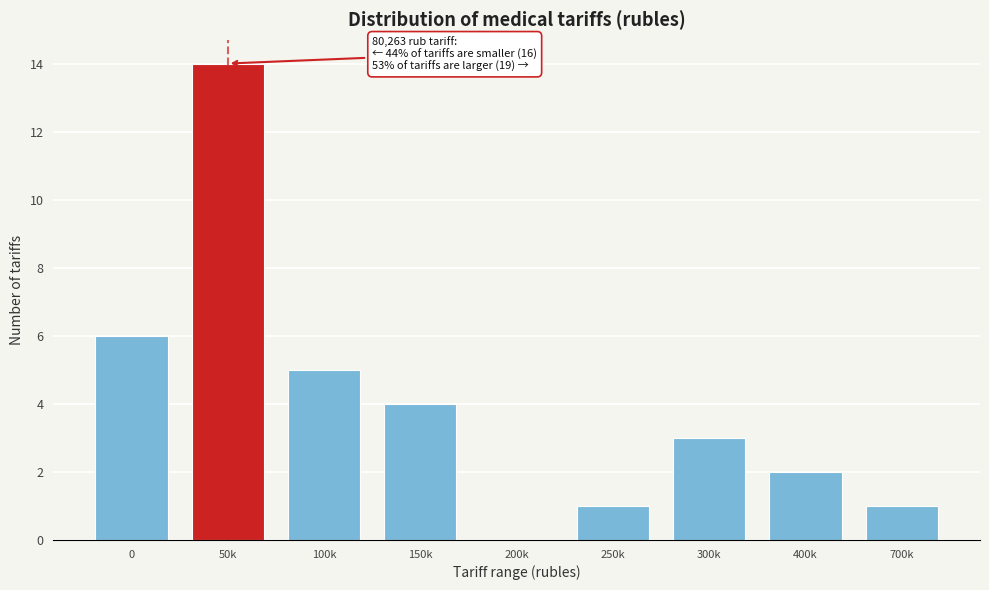

Reading left to right, what are all the values shown in this chart?

0=6	50k=14	100k=5	150k=4	200k=0	250k=1	300k=3	400k=2	700k=1